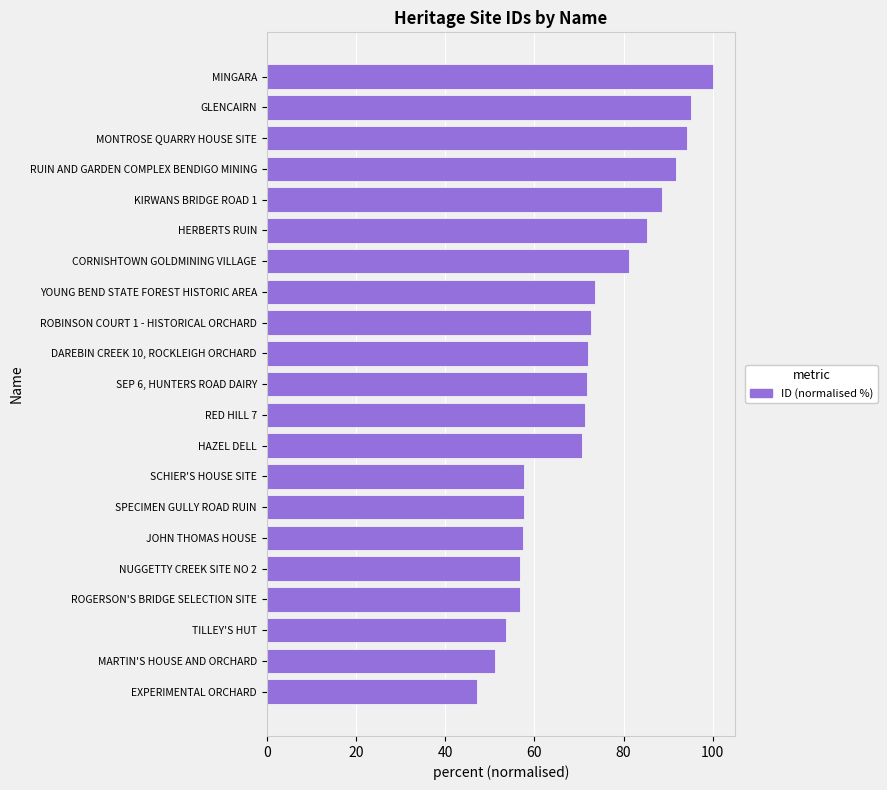

What is the change in value from HAZEL DELL to MINGARA?

+29.3